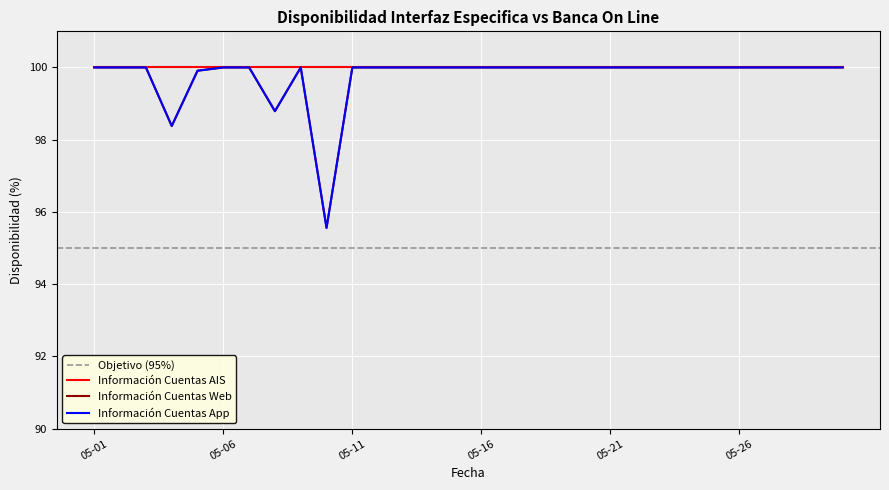

At which label does Información Cuentas App reach its peak?

05-01